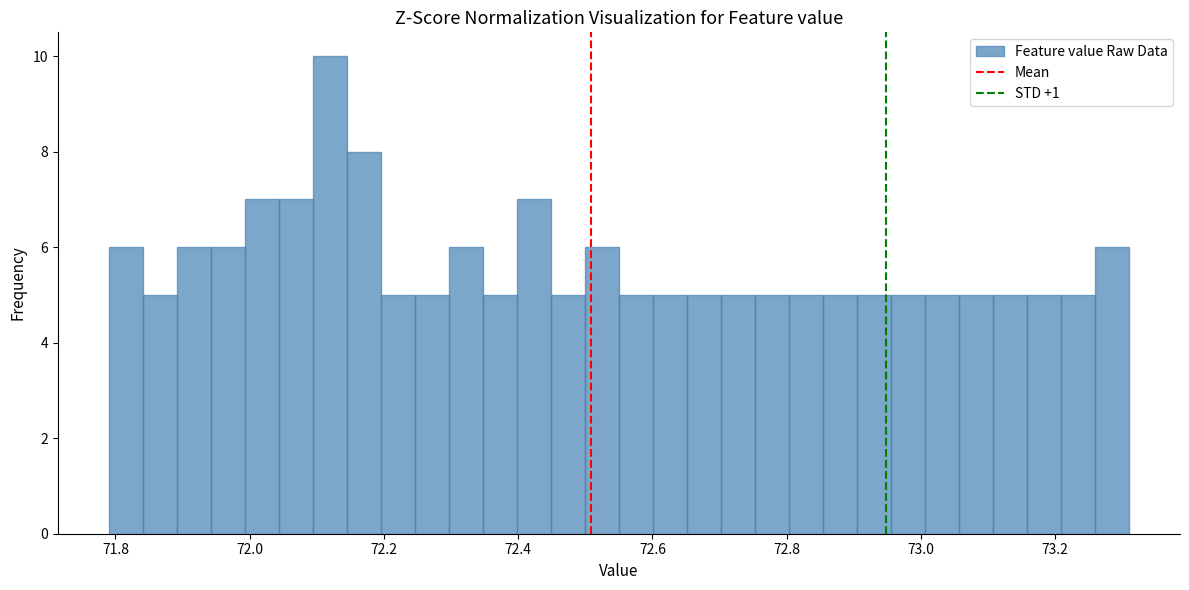

Read against the x-axis, roughly where is the centre of the tallest bar?

72.12